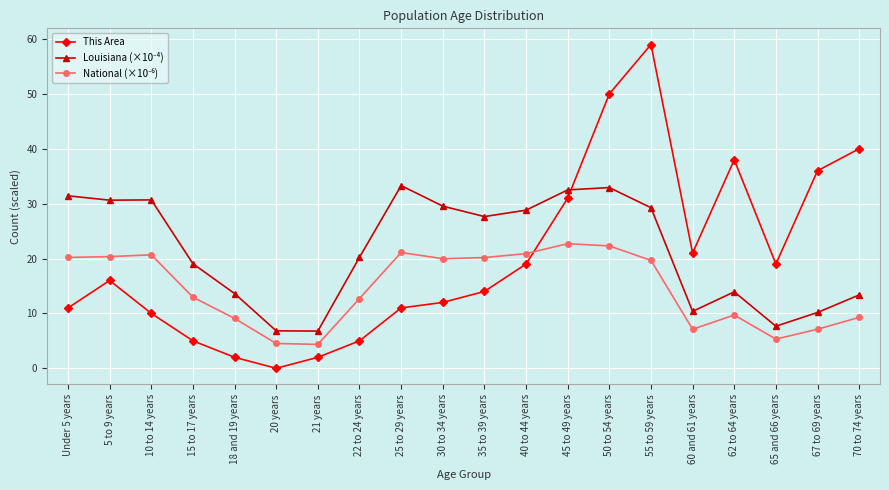

What is the difference between the second highest and minimum values in the This Area series?

50.0